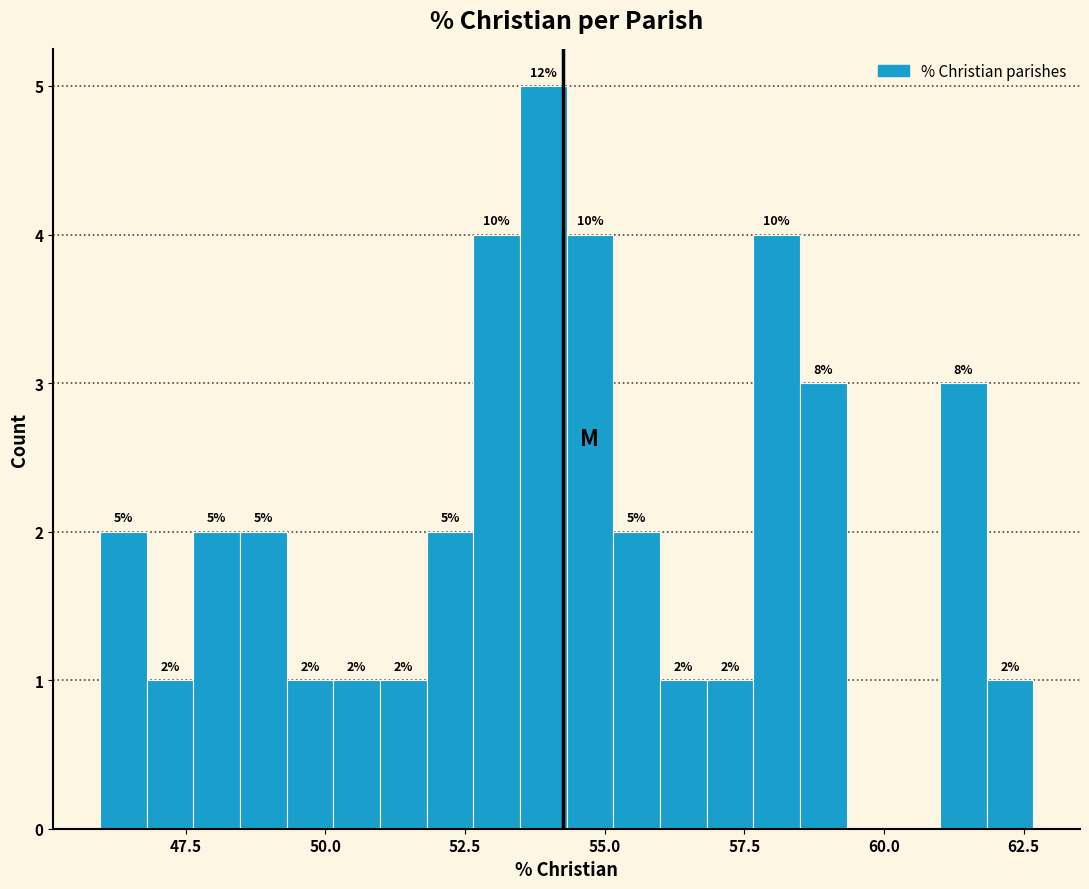

Read against the x-axis, roughly where is the centre of the tallest bar?

54.0